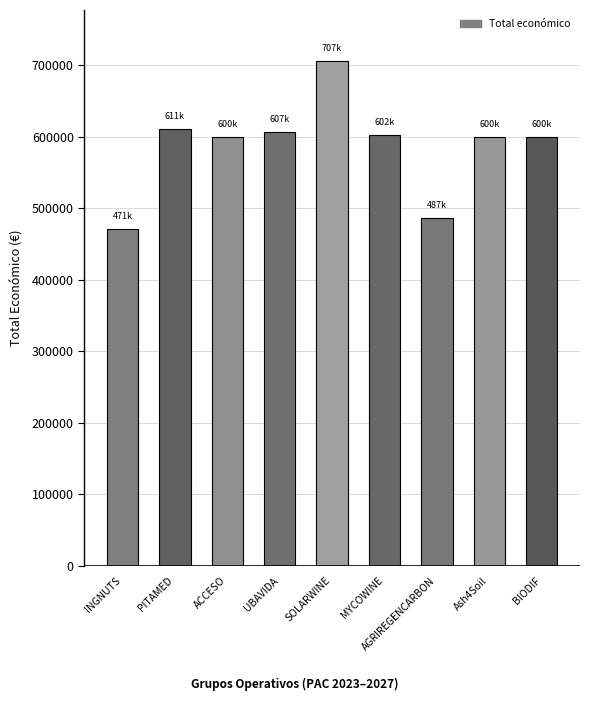

Which category has the lowest value across all series?

INGNUTS